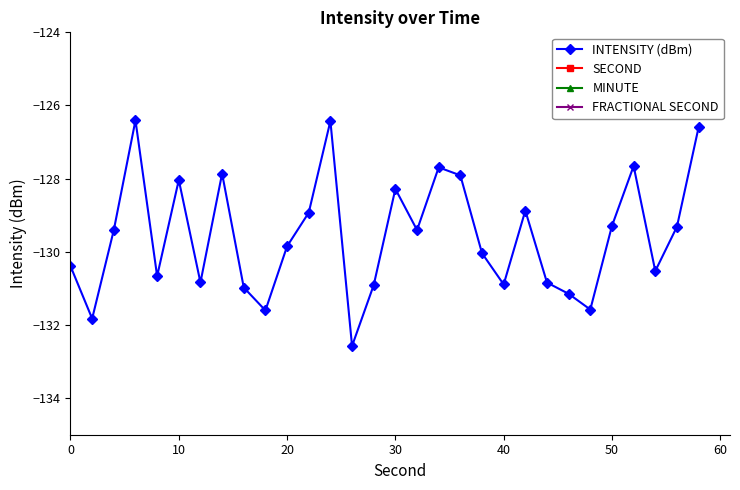

How many values in the INTENSITY (dBm) series exceed -129?

11